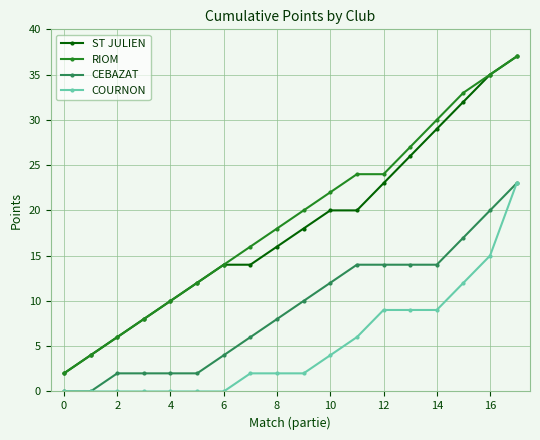

True or false: ST JULIEN and COURNON intersect in this chart.

False